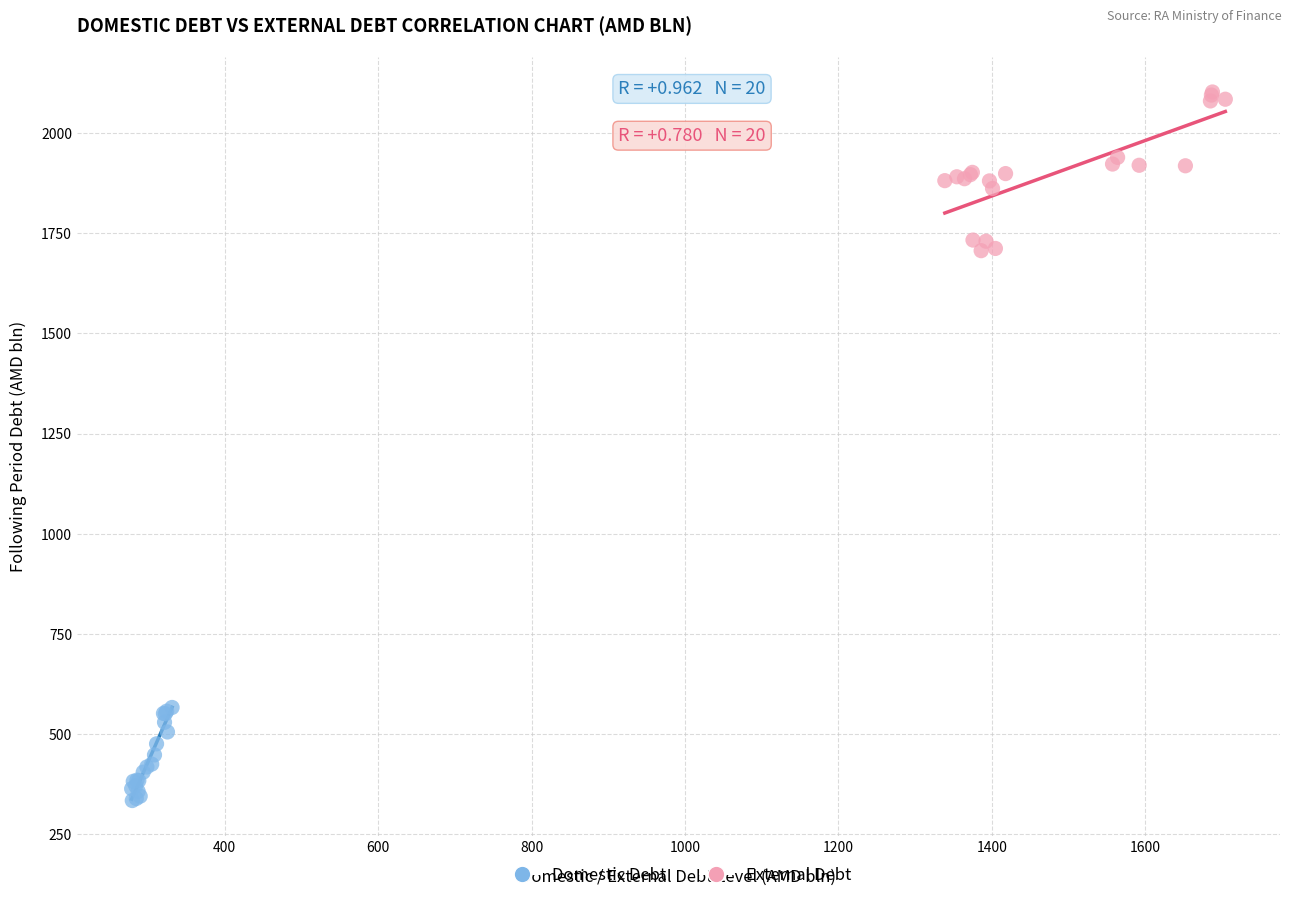

Which series reaches the maximum Y coordinate?

External Debt